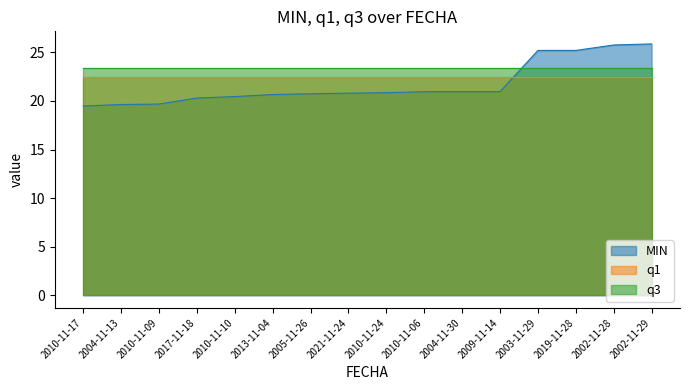

What is the difference between the MIN values at 2005-11-26 and 2002-11-29?

5.1